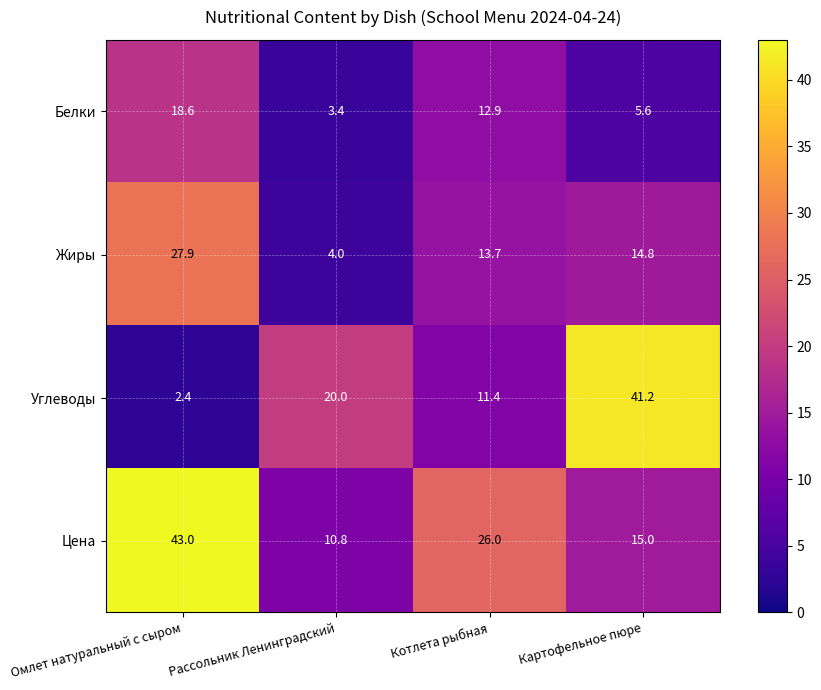

Which series has the largest total across all categories?

Цена